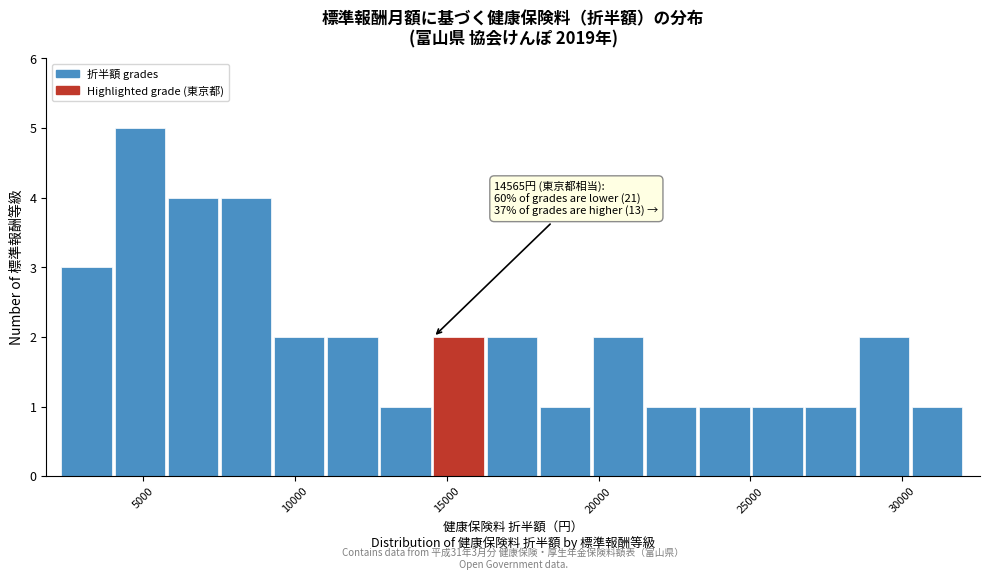

Around what value on the x-axis is the tallest bar? Give the approximate position of its centre, as read against the axis.

5000